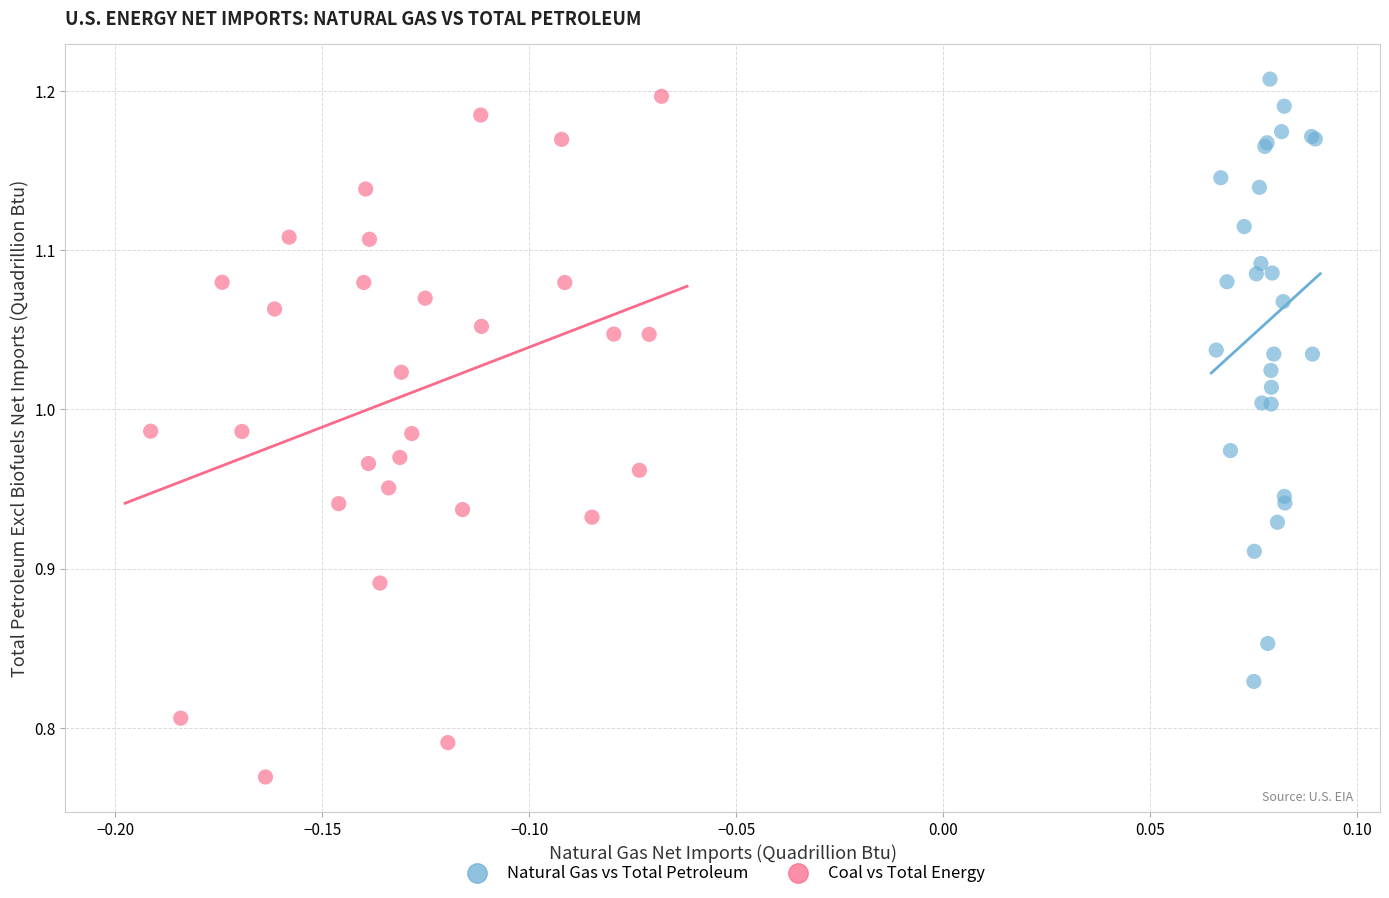

Which series contains the lowest Y value?

Coal vs Total Energy